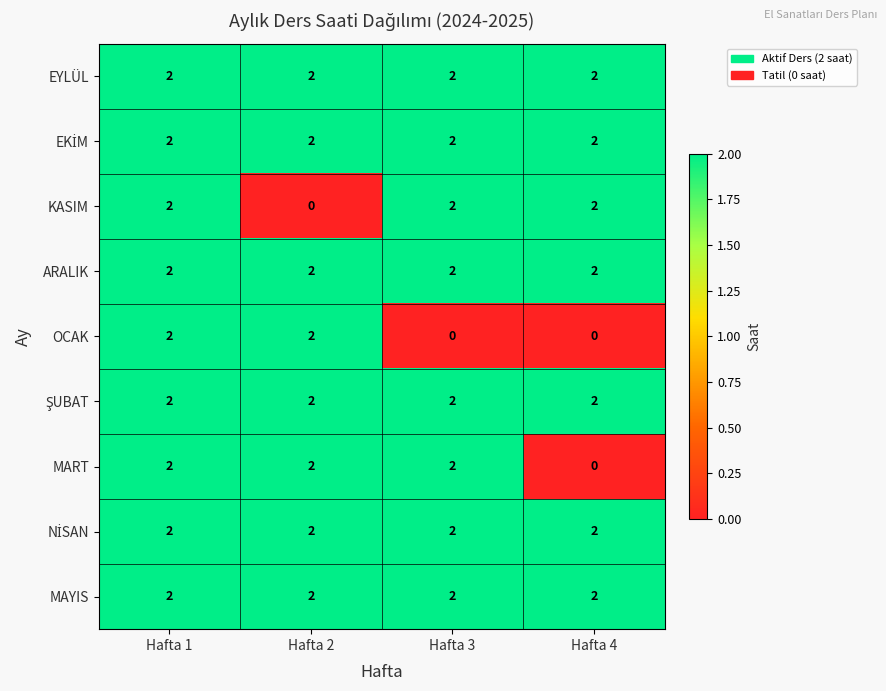

At which category is the sum across all series the highest?

Hafta 1